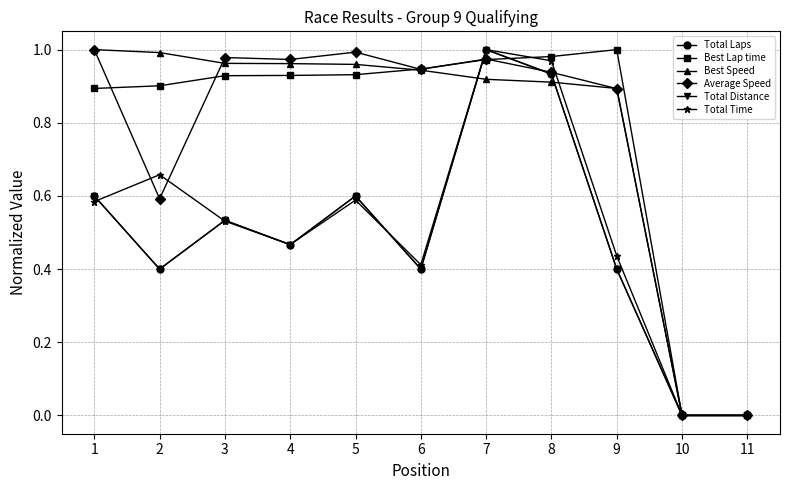

Where do Total Time and Average Speed first cross each other?

1 and 2